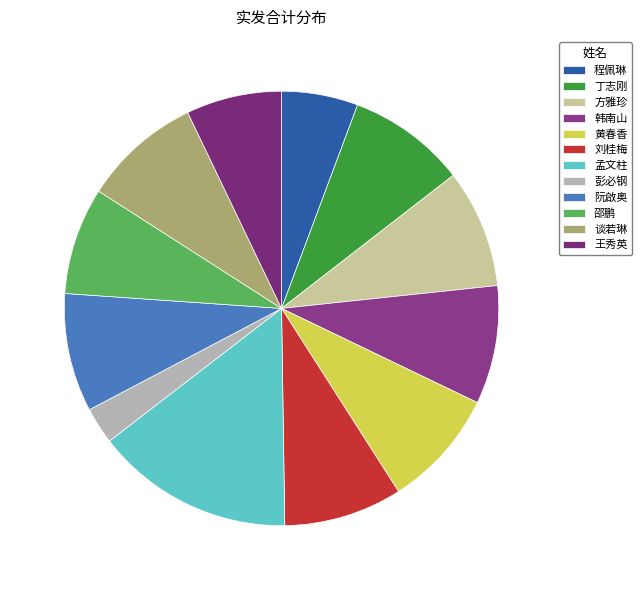

Approximately how many times larger is the value at 孟文柱 compared to 程佩琳?

2.6